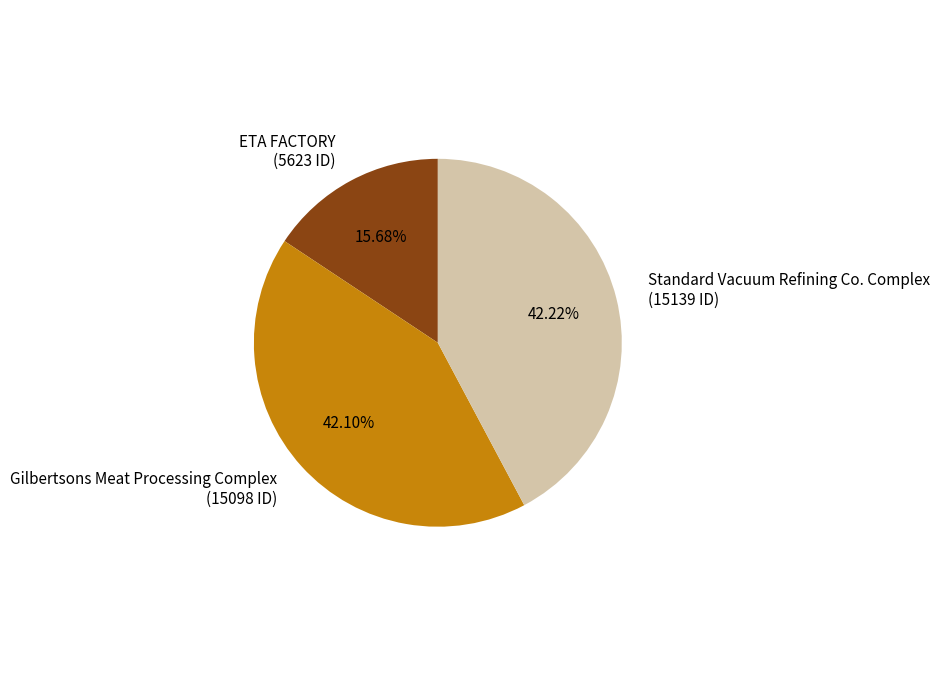

To the nearest percent, what is the combined percentage of ETA FACTORY and Standard Vacuum Refining Co. Complex?

58%